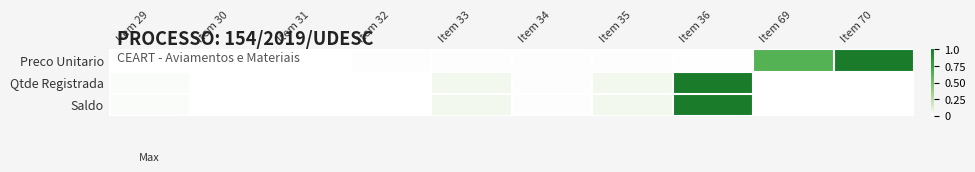

Between Item 69 and Item 35, which is larger?

Item 69